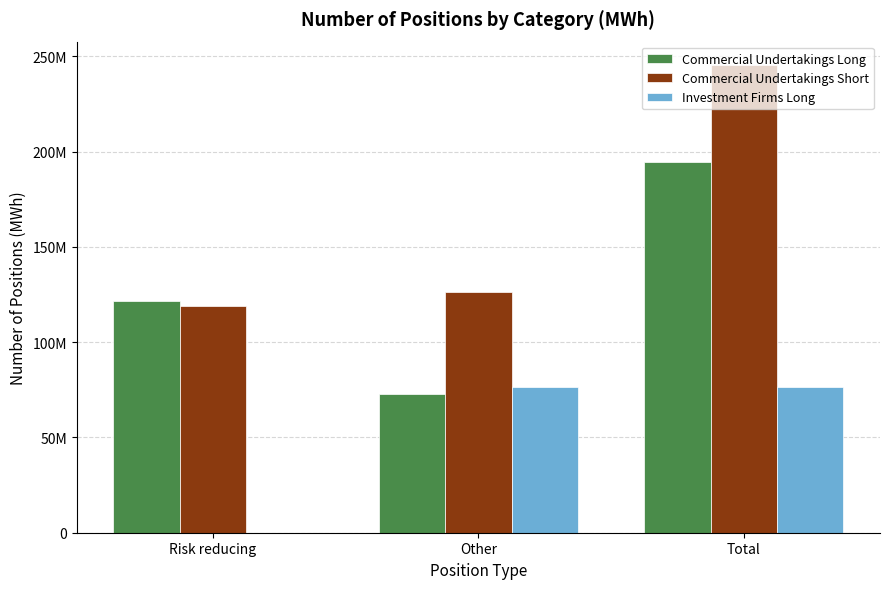

What are all the series names shown in the legend?

Commercial Undertakings Long, Commercial Undertakings Short, Investment Firms Long